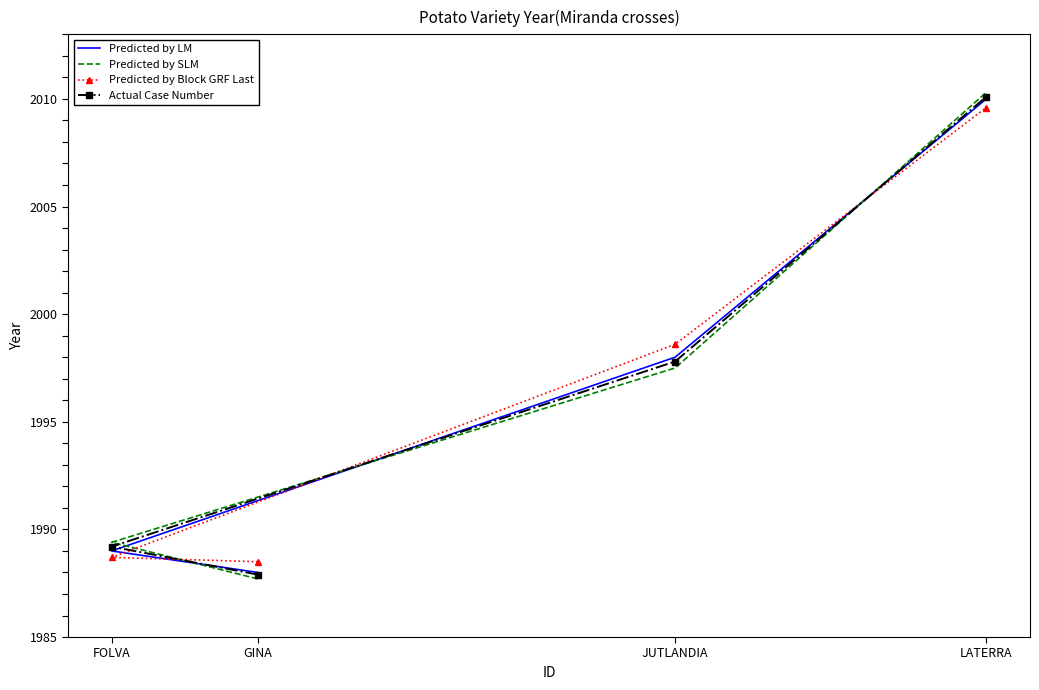

Rank the series at GINA from highest to lowest value.

Predicted by Block GRF Last, Predicted by LM, Actual Case Number, Predicted by SLM